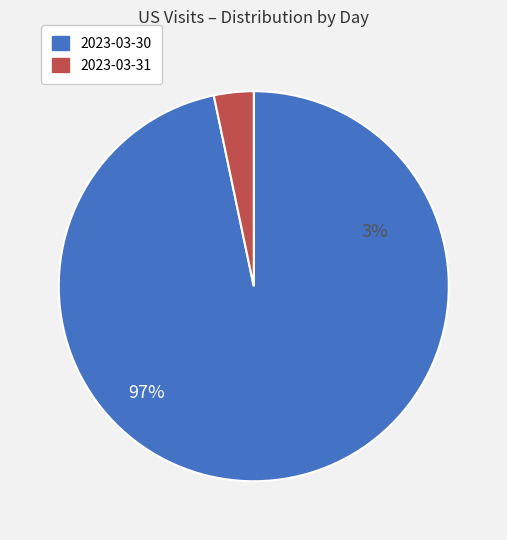

Is the sum of 2023-03-30 and 2023-03-31 greater than half?

Yes